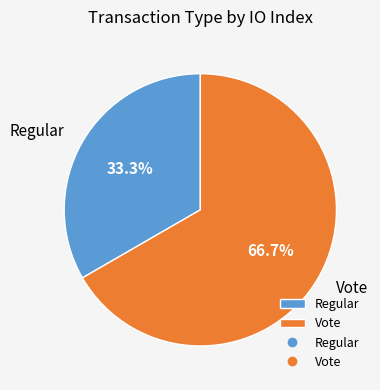

What is the ratio of the value at Regular to the value at Vote?

0.5